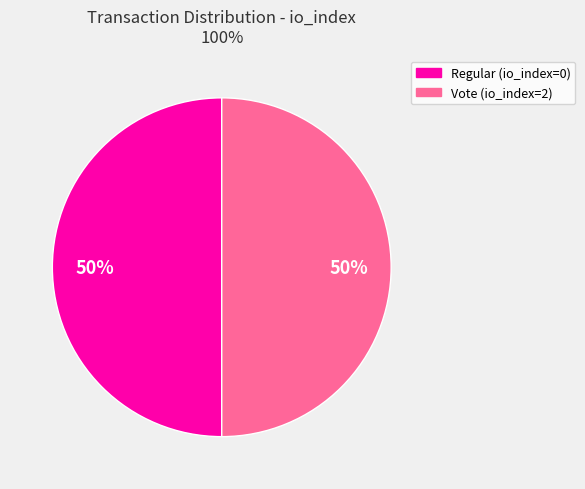

Do Vote (io_index=2) and Regular (io_index=0) together represent more than half of the pie?

Yes